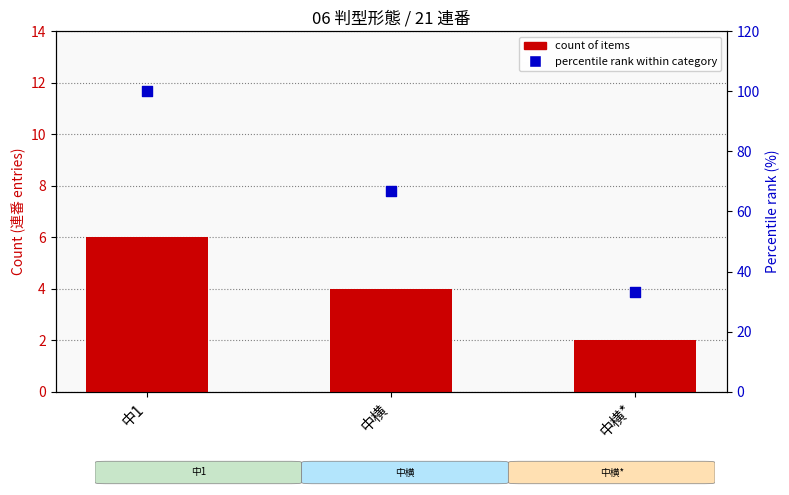

Is the value of percentile rank within category at 中1 greater than the value of count of items at 中1?

Yes